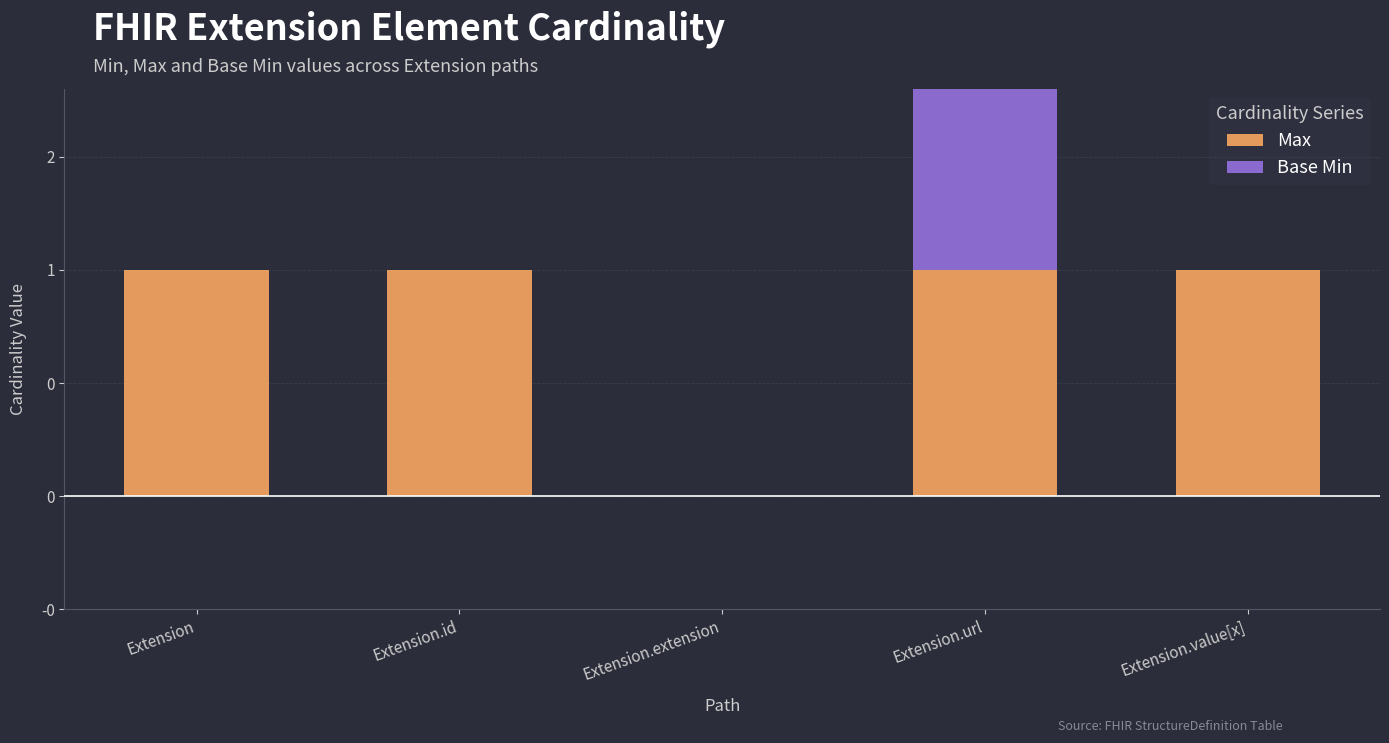

List the series in order of their overall mean, lowest first.

Base Min, Max